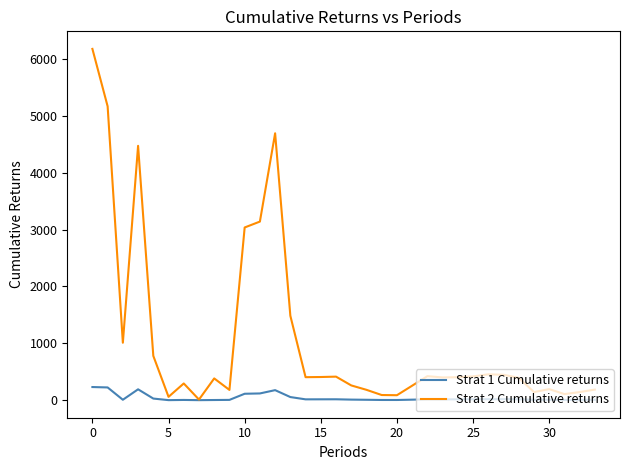

What is the smallest value displayed?

0.1